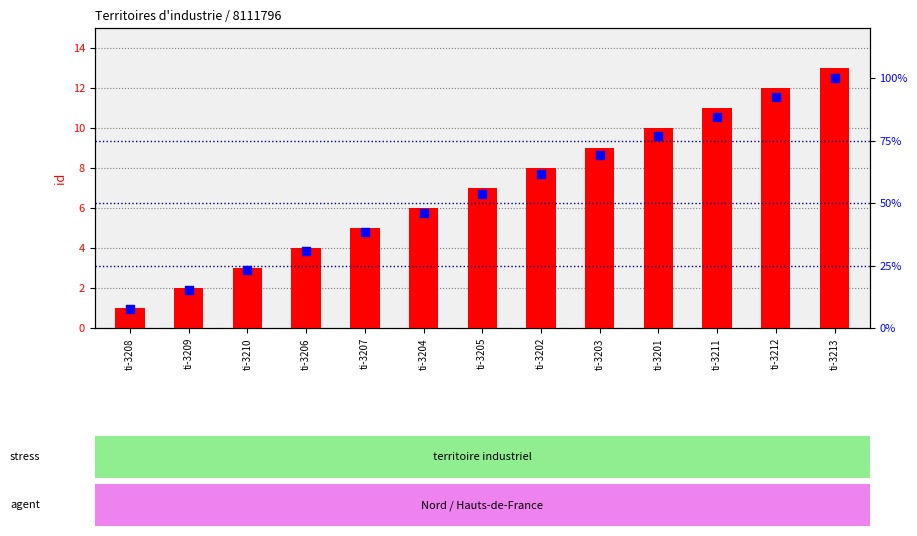

At how many categories does at least one series exceed 53?

7